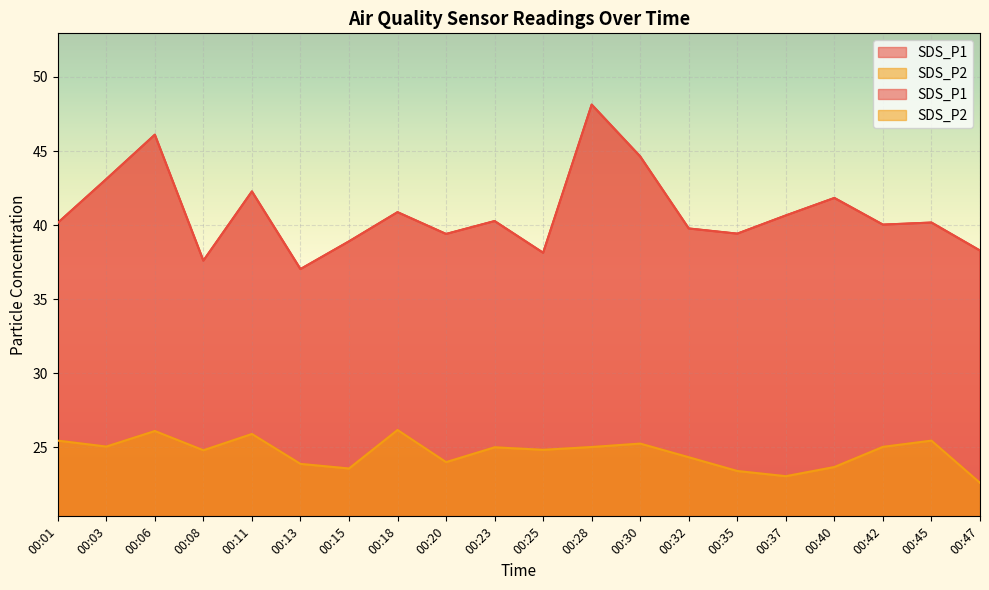

Reading left to right, what are all the values shown in this chart?

SDS_P1: 00:01=40.1	00:03=43.1	00:06=46.1	00:08=37.6	00:11=42.3	00:13=37.0	00:15=38.9	00:18=40.9	00:20=39.4	00:23=40.3	00:25=38.1	00:28=48.1	00:30=44.6	00:32=39.8	00:35=39.4	00:37=40.6	00:40=41.8	00:42=40.0	00:45=40.2	00:47=38.3
SDS_P2: 00:01=25.4	00:03=25.1	00:06=26.1	00:08=24.8	00:11=25.9	00:13=23.9	00:15=23.6	00:18=26.2	00:20=24.0	00:23=25.0	00:25=24.8	00:28=25.0	00:30=25.2	00:32=24.3	00:35=23.4	00:37=23.1	00:40=23.7	00:42=25.0	00:45=25.4	00:47=22.6